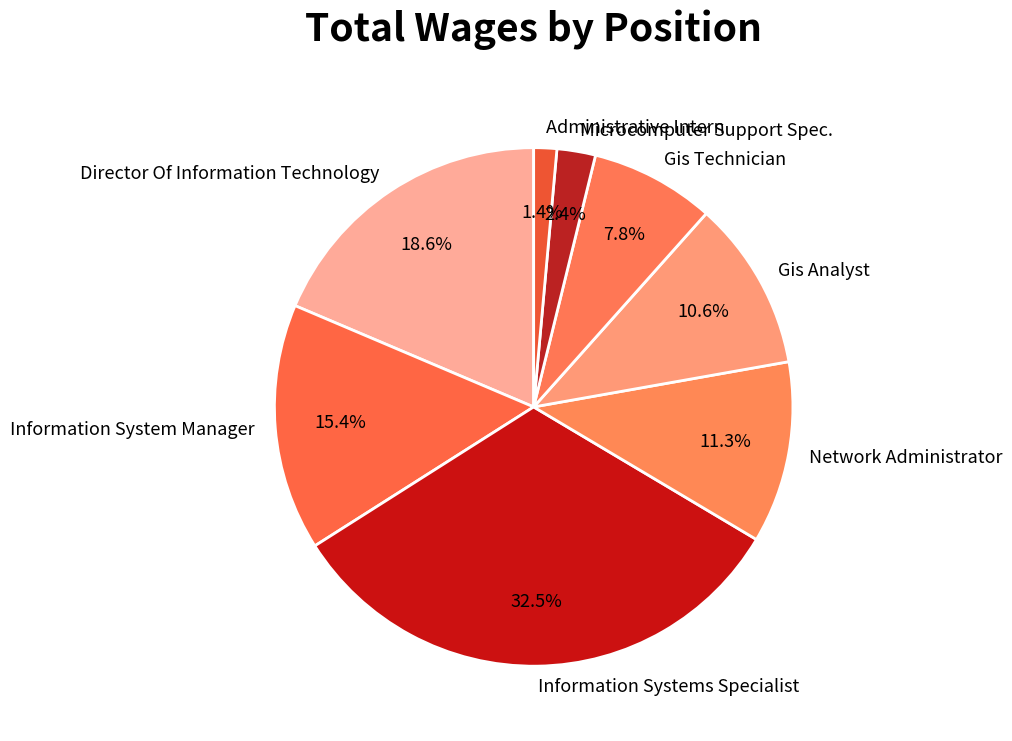

To the nearest percent, what is the combined percentage of Administrative Intern and Network Administrator?

13%